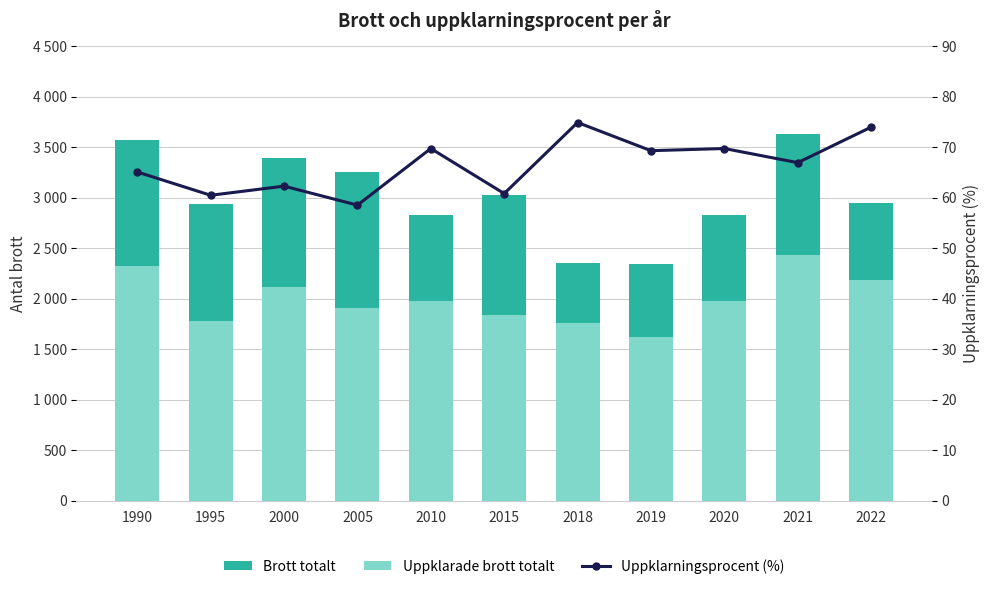

Which series has the largest total across all categories?

Brott totalt